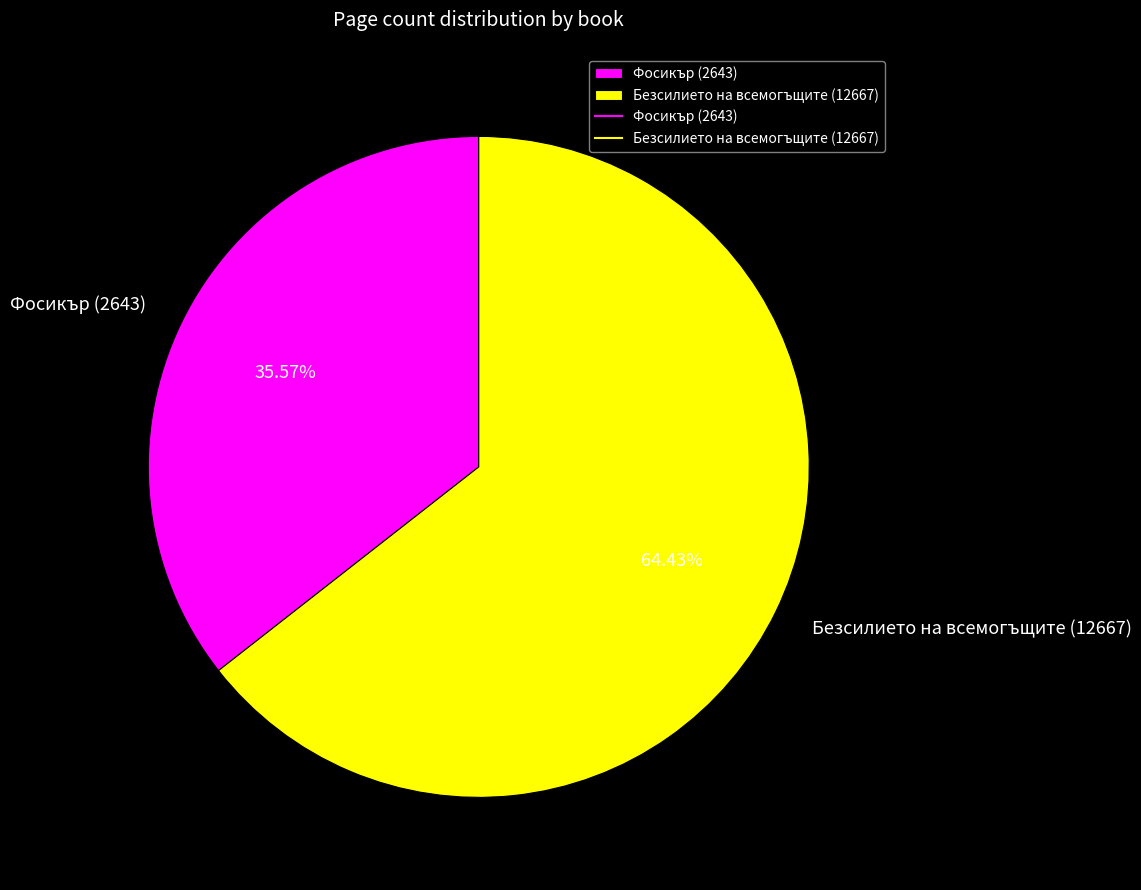

The Фосикър (2643) slice represents 36% of the pie. True or false?

True